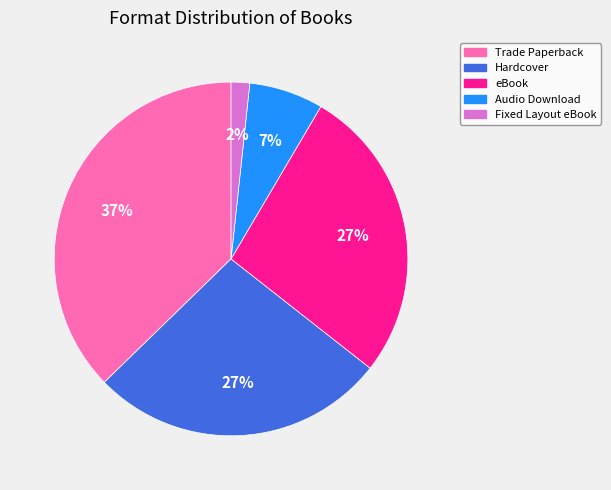

To the nearest percent, what is the average slice percentage?

20%